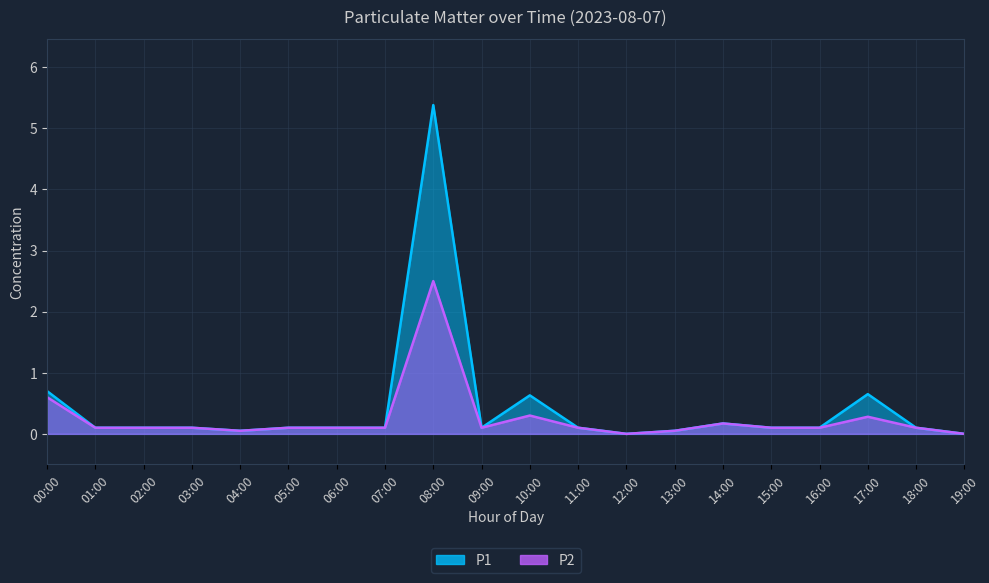

At how many categories does at least one series exceed 4?

1